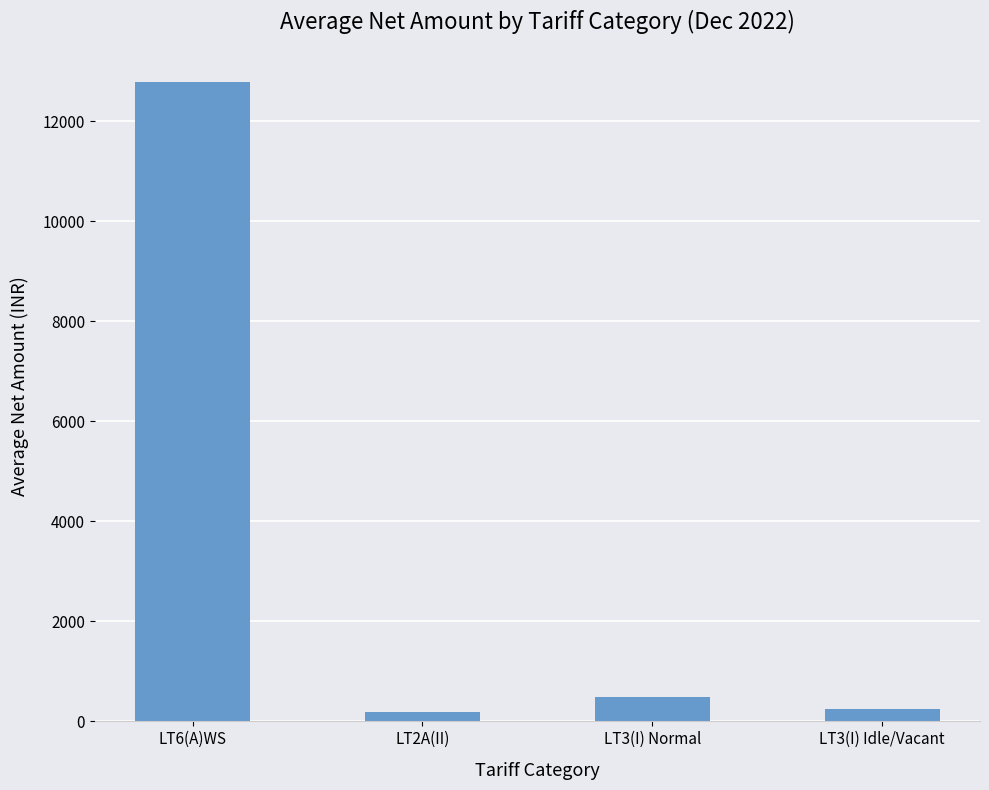

What is the change in value from LT2A(II) to LT3(I) Normal?

+295.5